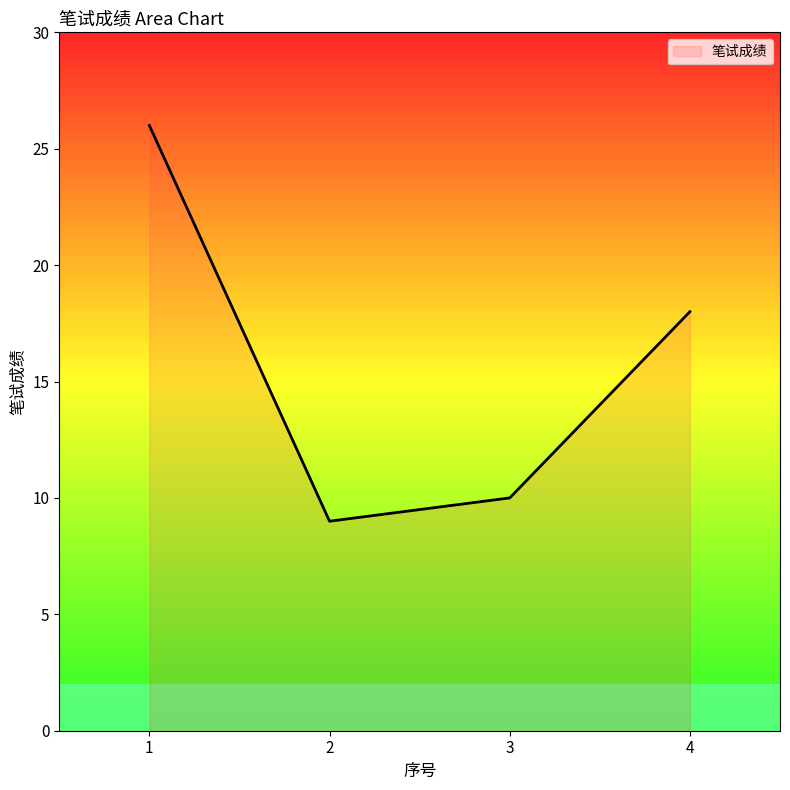

Rank the categories by value from lowest to highest.

2, 3, 4, 1